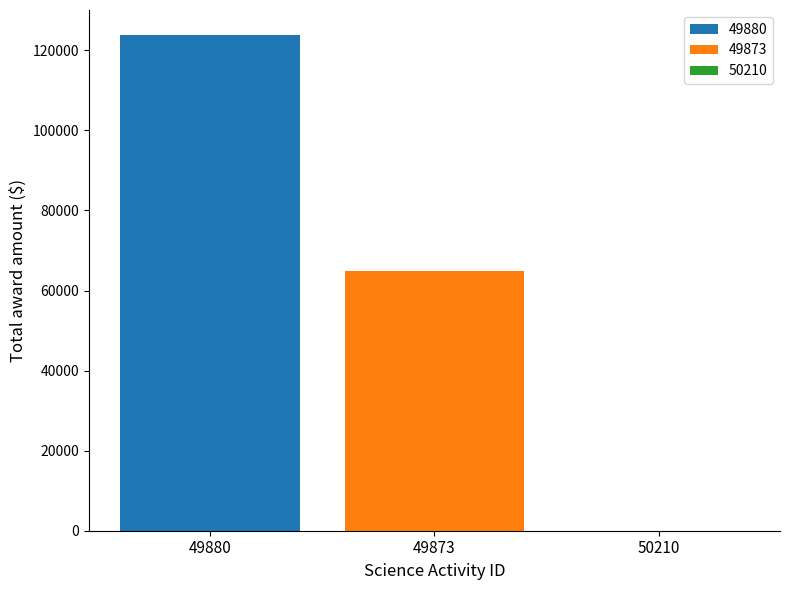

What is the maximum value shown in the chart?

123868